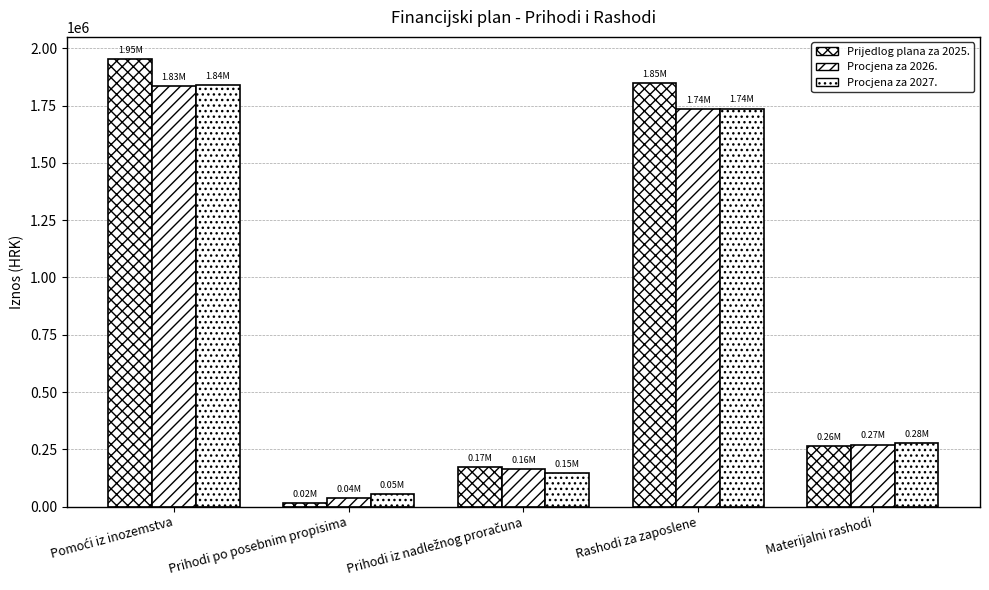

How many groups of bars are there?

5